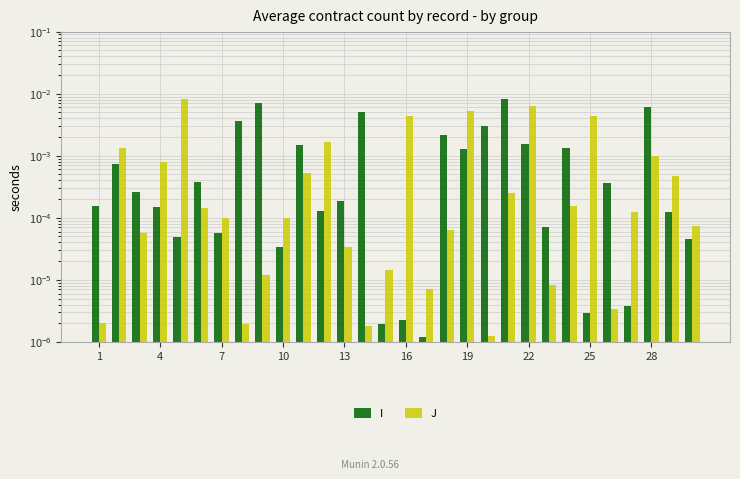

Is it true that I equals 0.0 at 17?

False